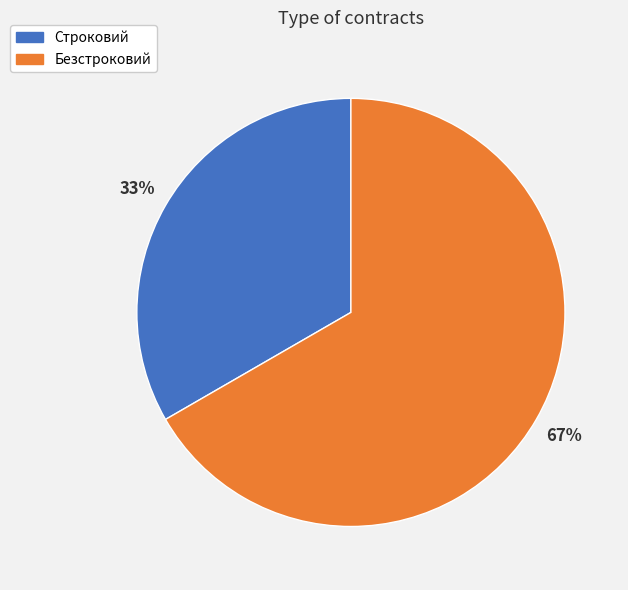

Do Строковий and Безстроковий together represent more than half of the pie?

Yes